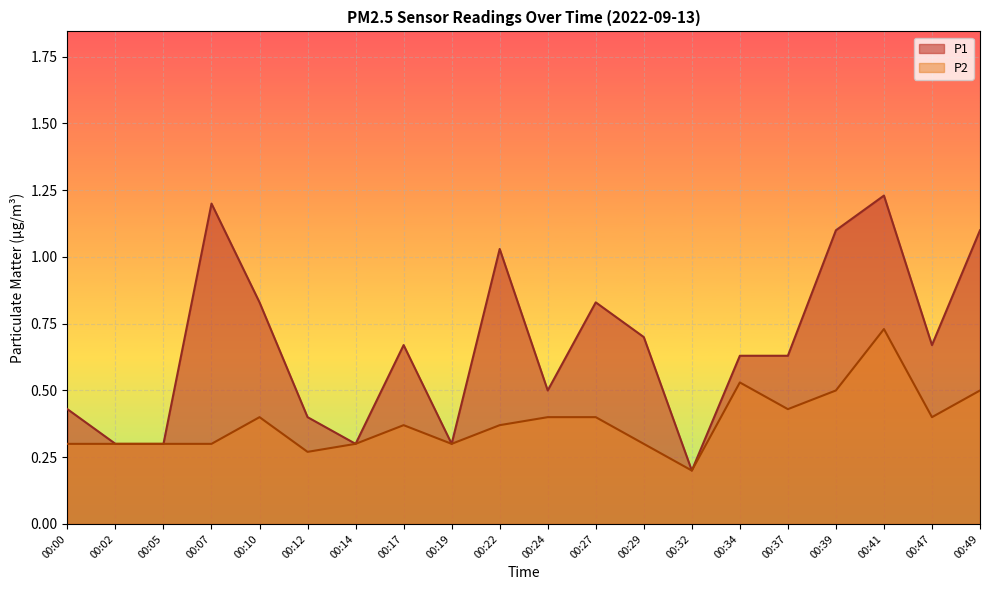

Which label corresponds to the smallest value in the chart?

00:32